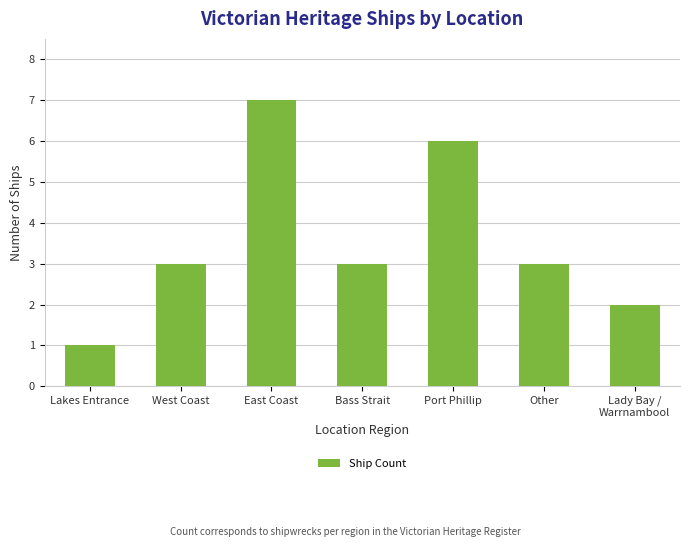

What is the sum of the values at Port Phillip and Bass Strait?

9